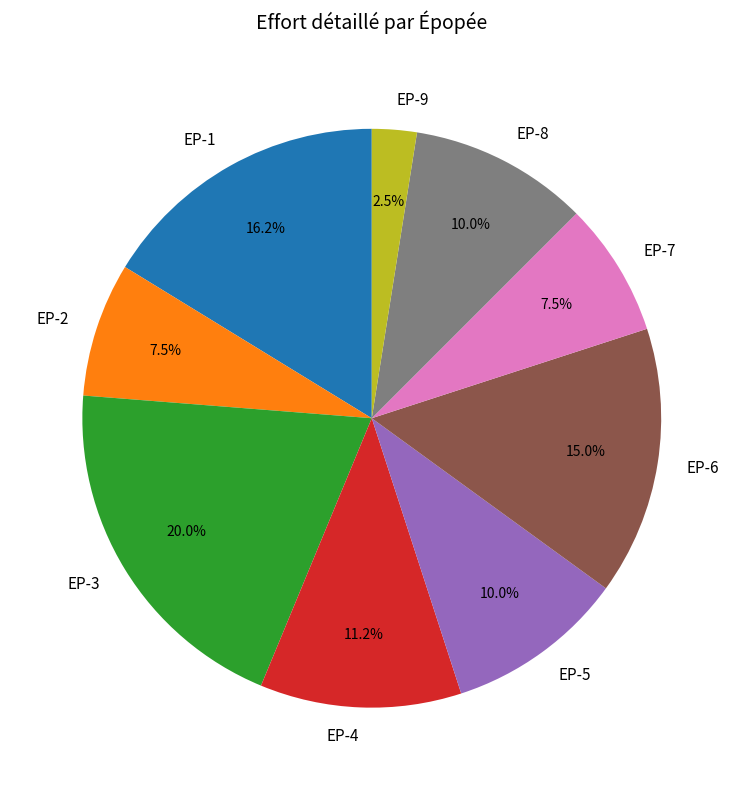

Is the sum of EP-9 and EP-4 greater than half?

No